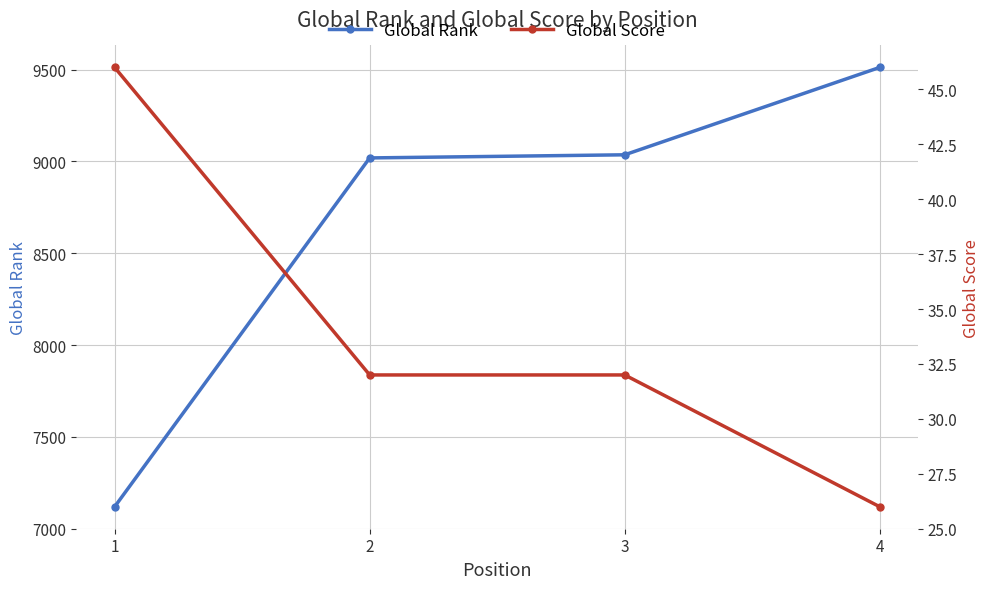

What is the value of the Global Rank point at the 4th from the left?

9512